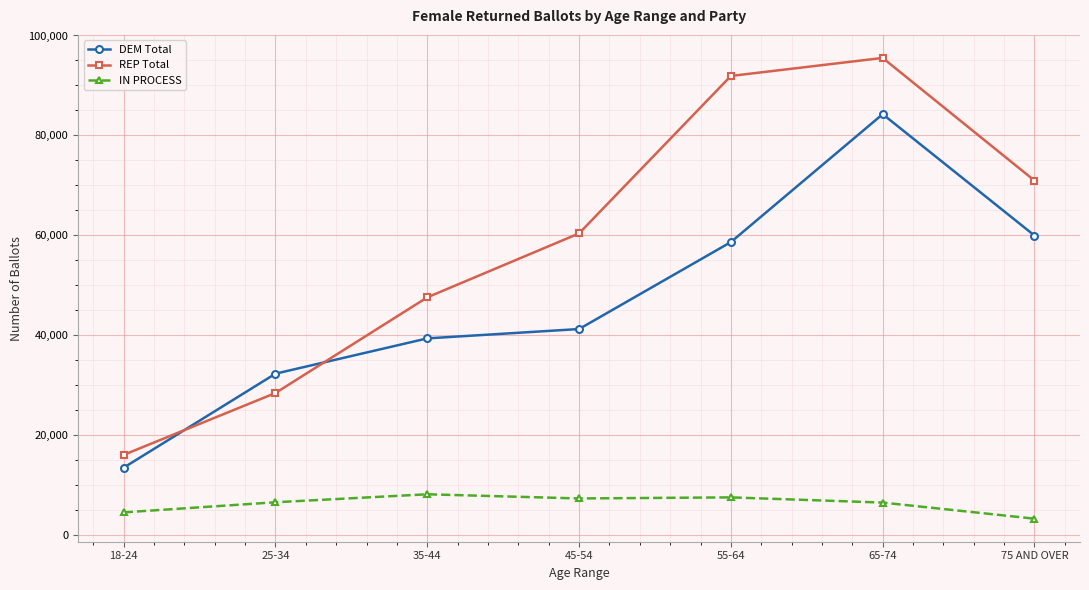

Read the DEM Total value at 35-44, to the nearest 10.

39330